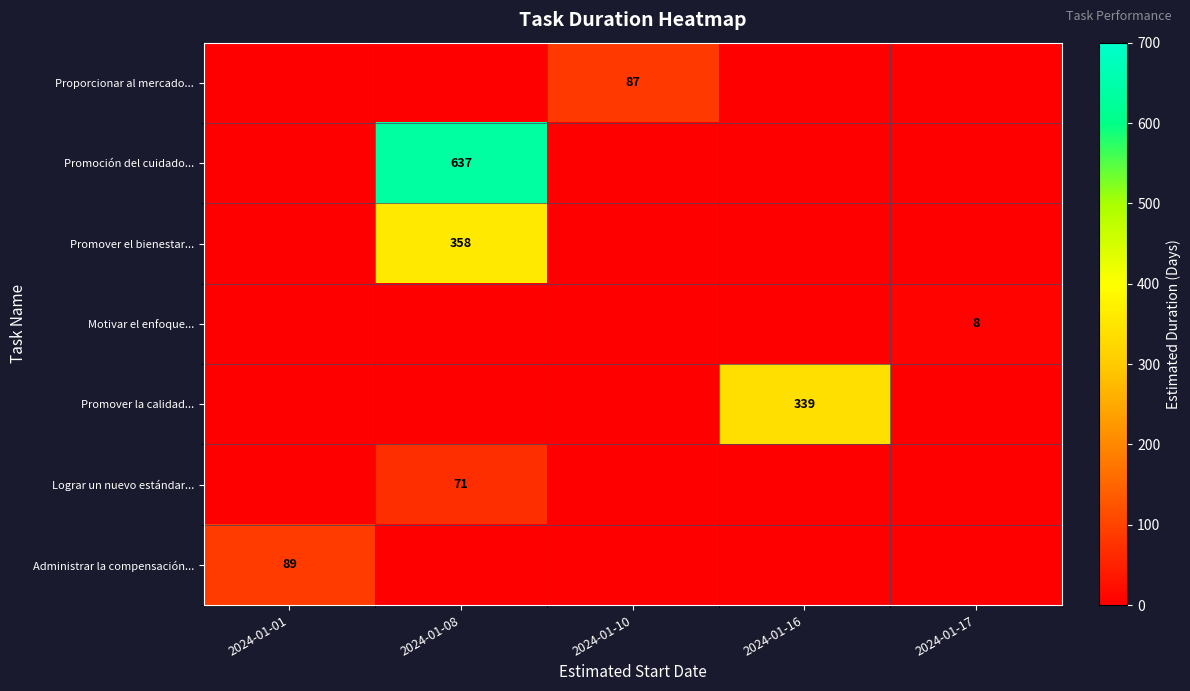

The Administrar la compensación... series shows 89 at 2024-01-01. True or false?

True